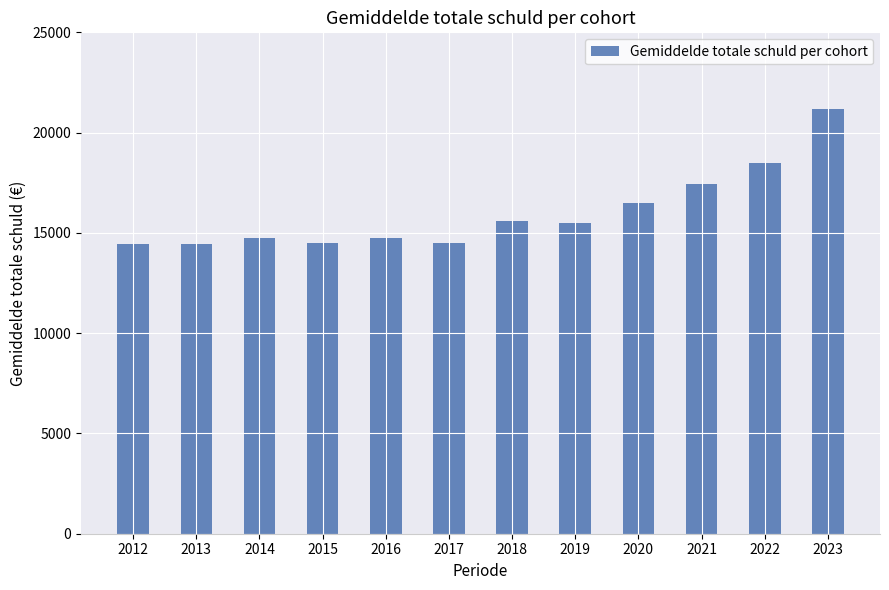

Approximately how many times larger is the value at 2017 compared to 2015?

1.0